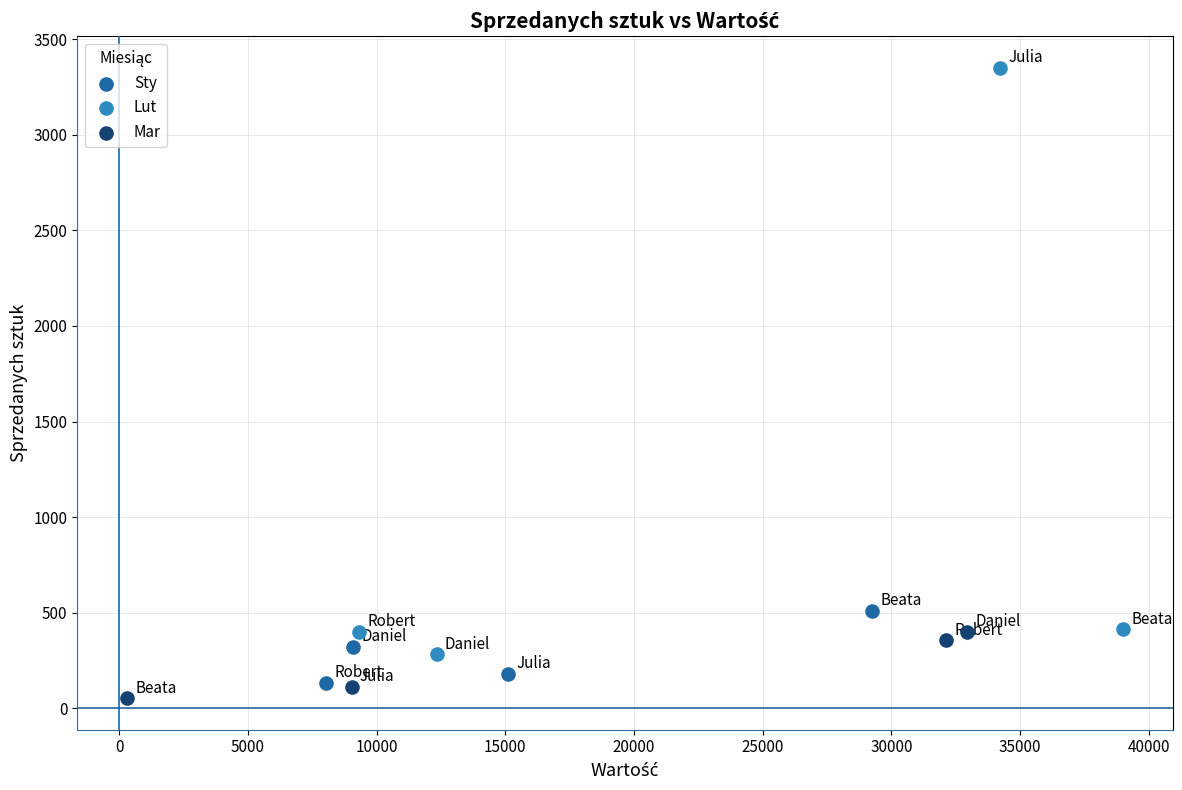

Which series has the largest Y range (max minus min)?

Lut